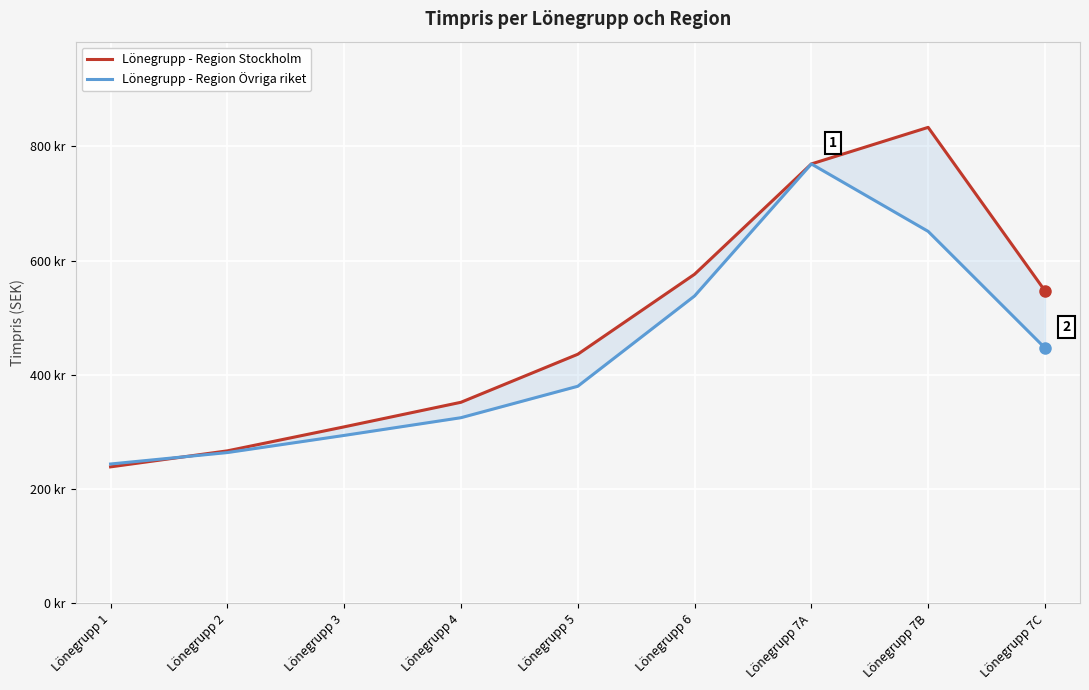

What is the difference between the maximum and minimum values in the Lönegrupp - Region Övriga riket series?

525